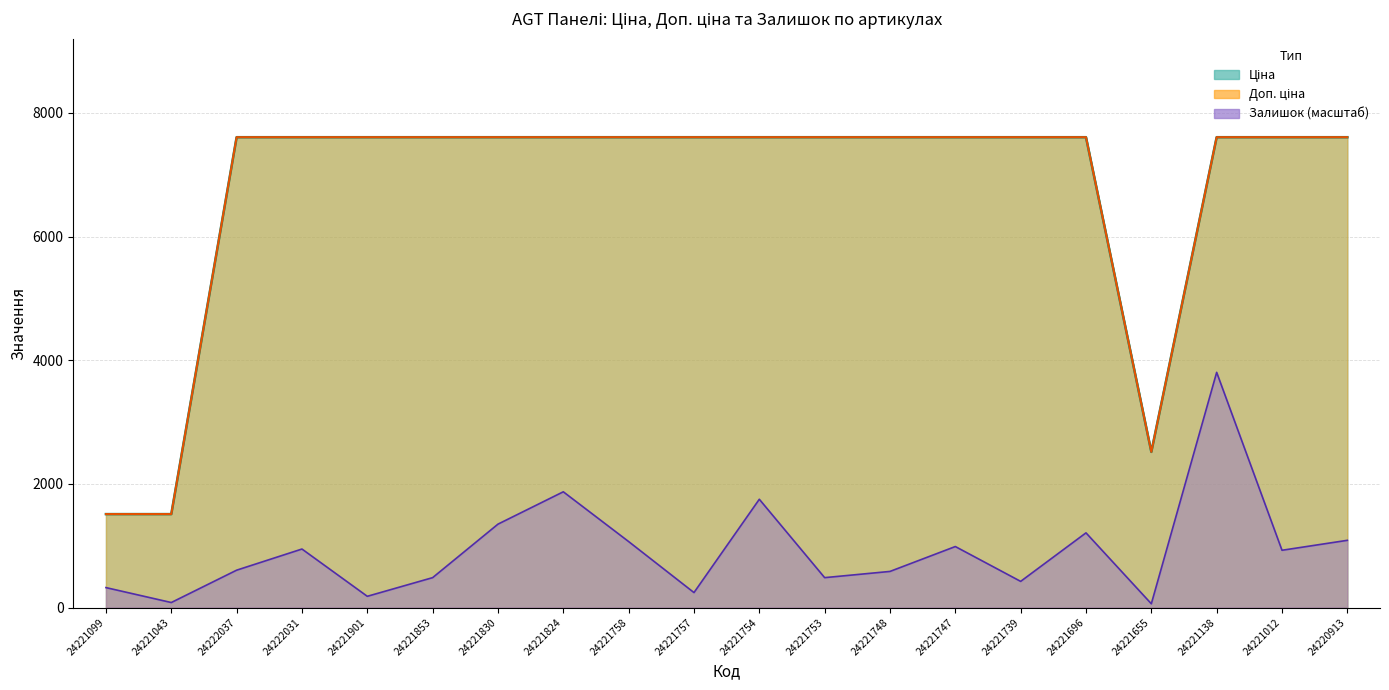

At 24221043, list the series in order from largest to smallest.

Доп. ціна, Ціна, Залишок